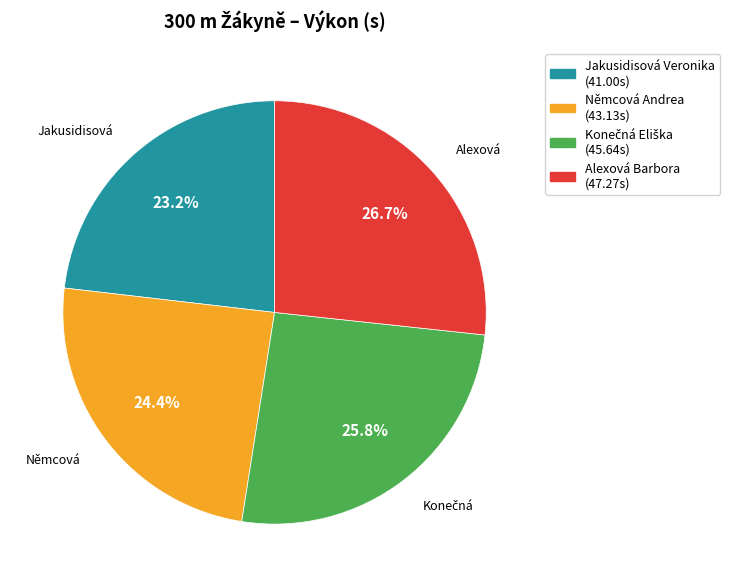

The Alexová Barbora slice represents 27% of the pie. True or false?

True